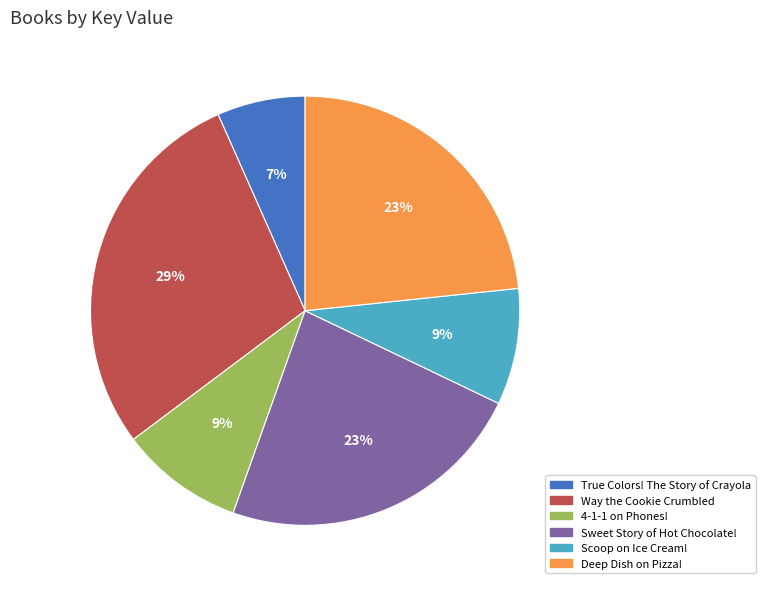

Does any single category account for the majority?

No